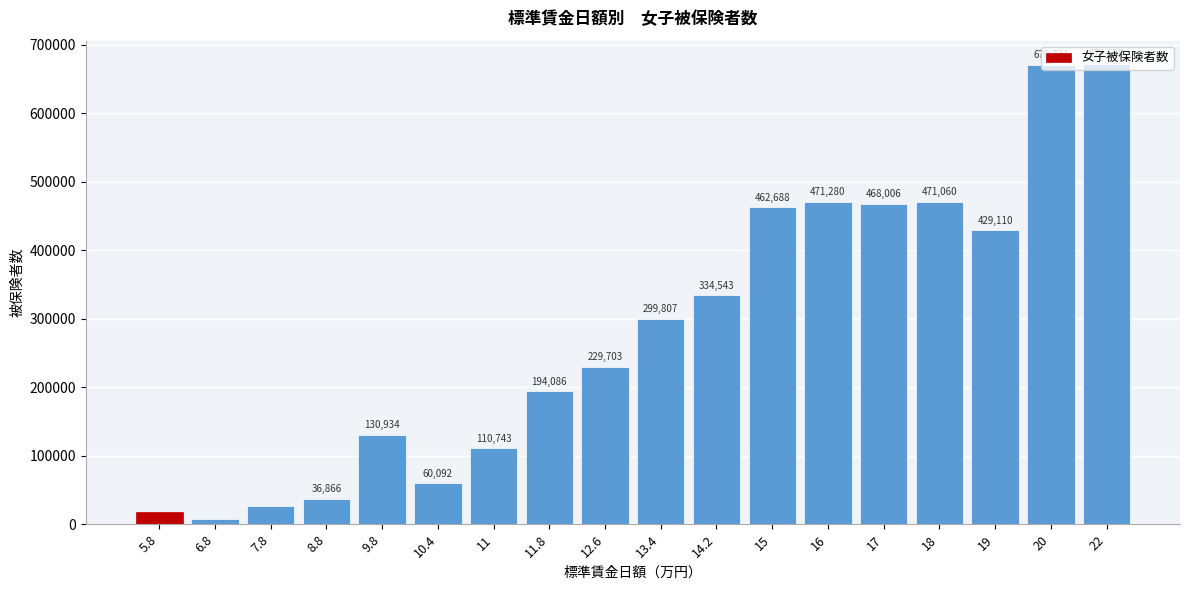

What is the sum of all values?

5095063